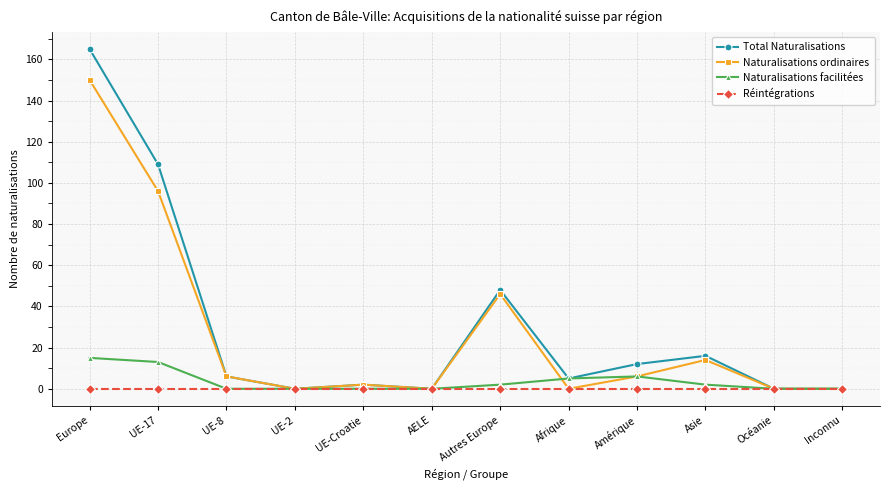

List the series in order of their peak value, highest first.

Total Naturalisations, Naturalisations ordinaires, Naturalisations facilitées, Réintégrations